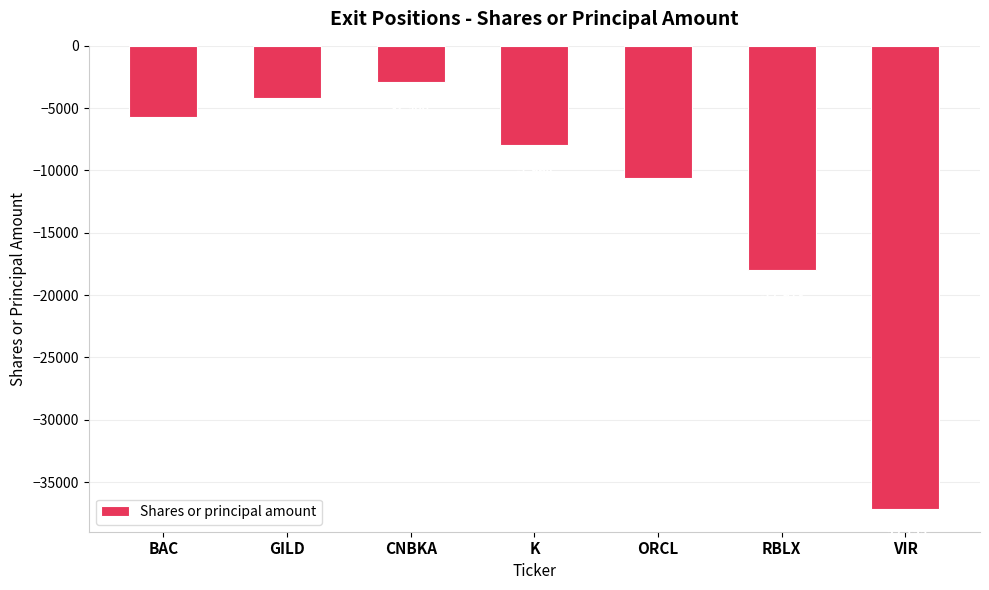

List the labels in order of value, largest first.

CNBKA, GILD, BAC, K, ORCL, RBLX, VIR